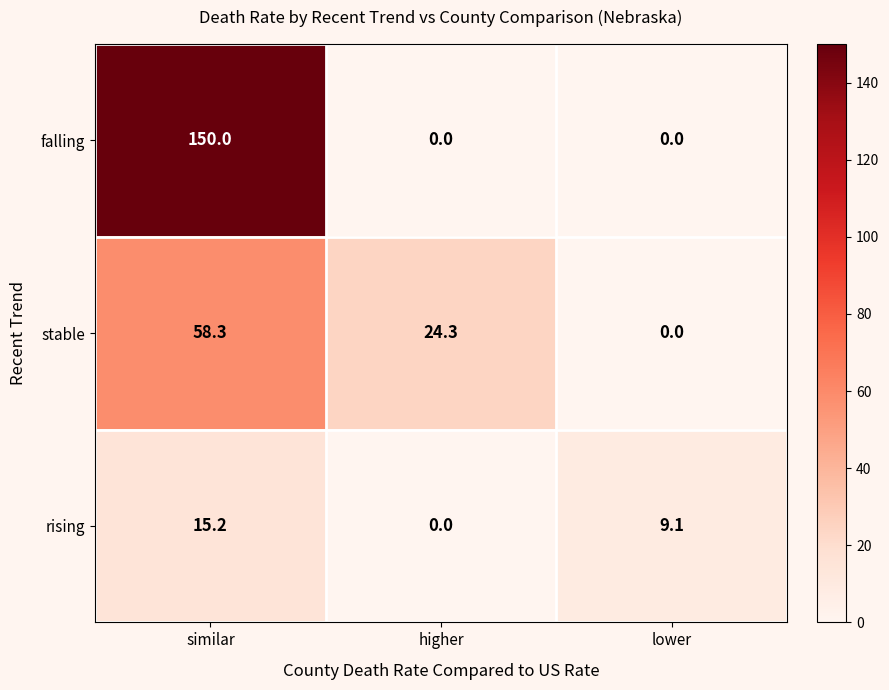

At which category does the chart reach its peak across all series?

similar